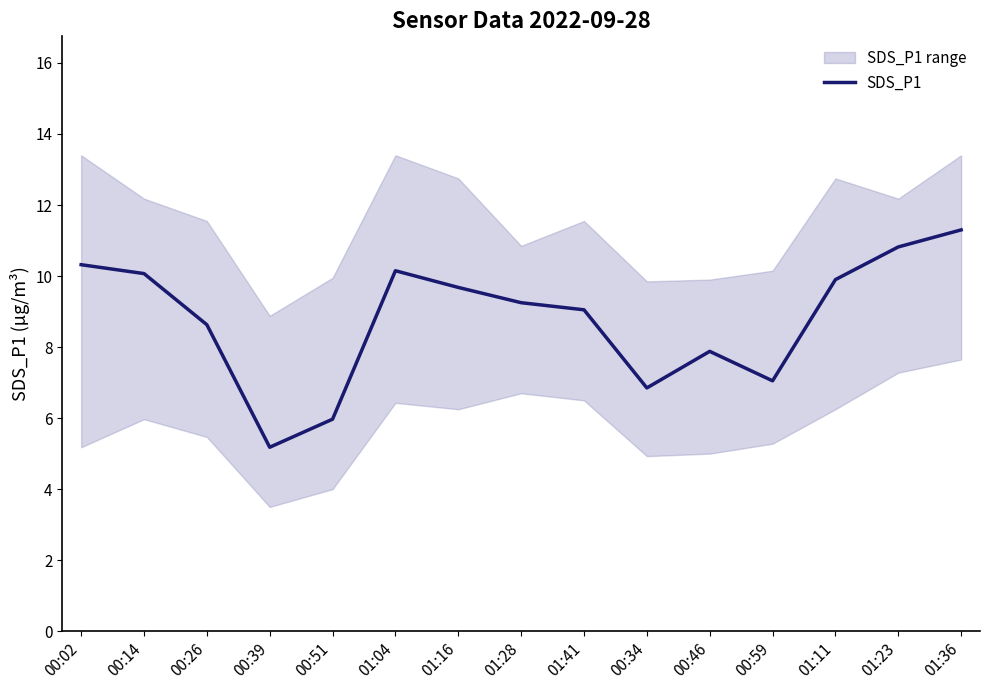

At which category does the data reach its first local valley?

00:39